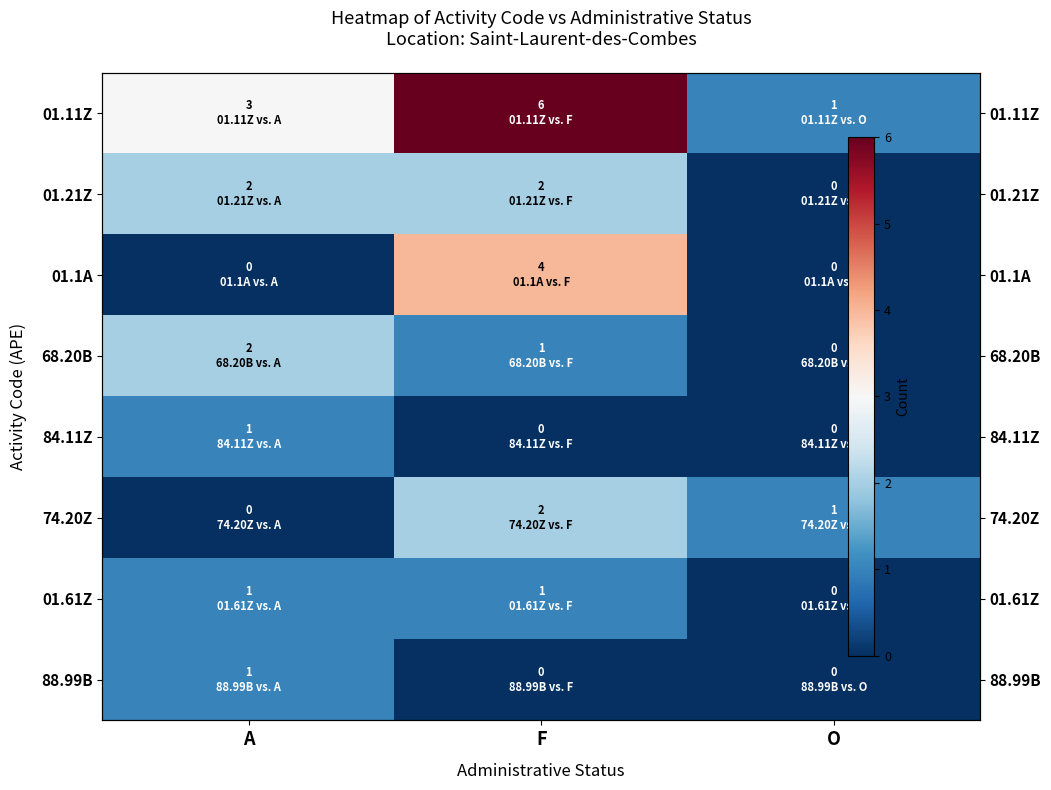

At which label does 01.11Z reach its peak?

F